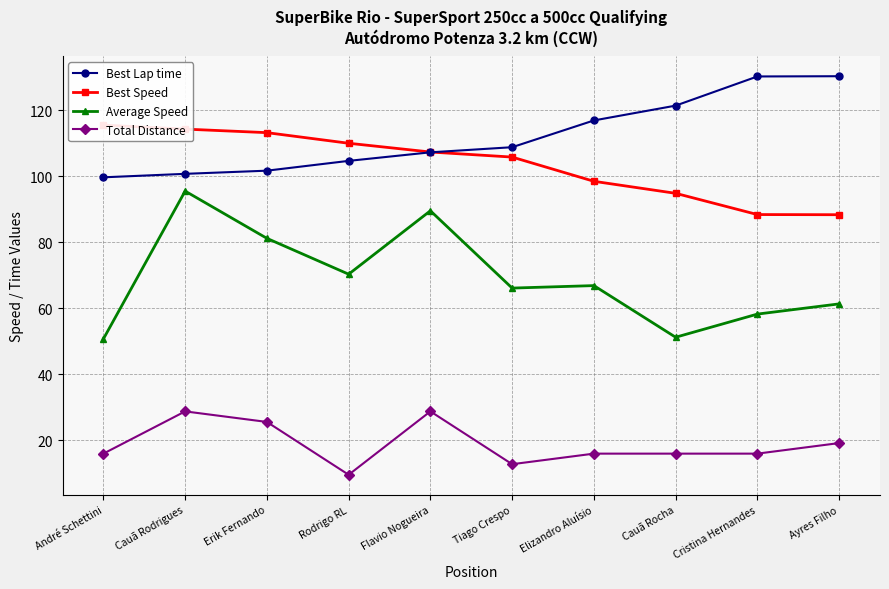

What are all the series names shown in the legend?

Best Lap time, Best Speed, Average Speed, Total Distance